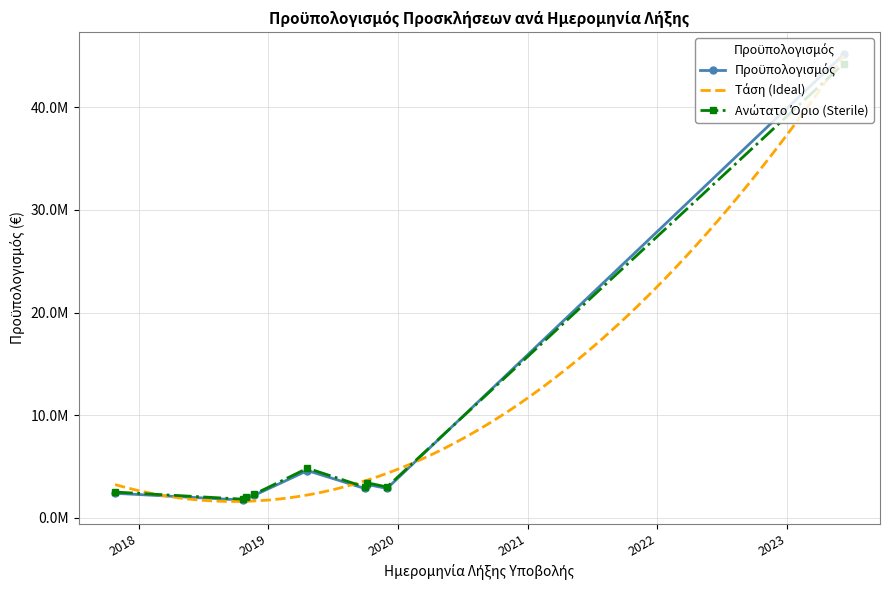

Reading left to right, what are all the values shown in this chart?

2023-06-10=45138334	2019-12-02=2870000	2019-09-30=2870000	2019-10-08=3253000	2019-04-22=4610000	2018-11-23=2200000	2018-10-31=1900000	2018-10-22=1740000	2017-10-27=2400000